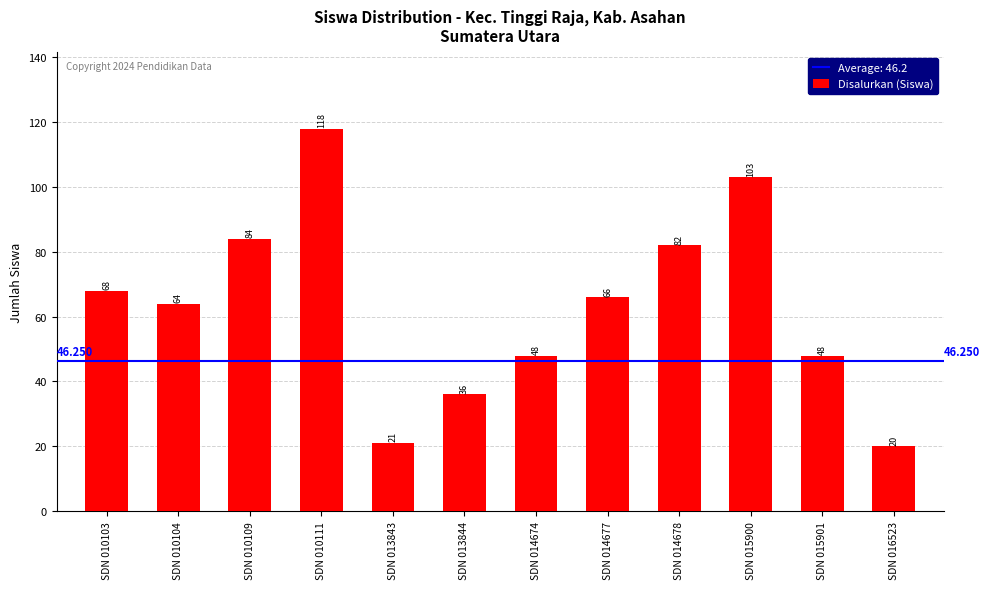

What is the difference between the values at SDN 014677 and SDN 015901?

18